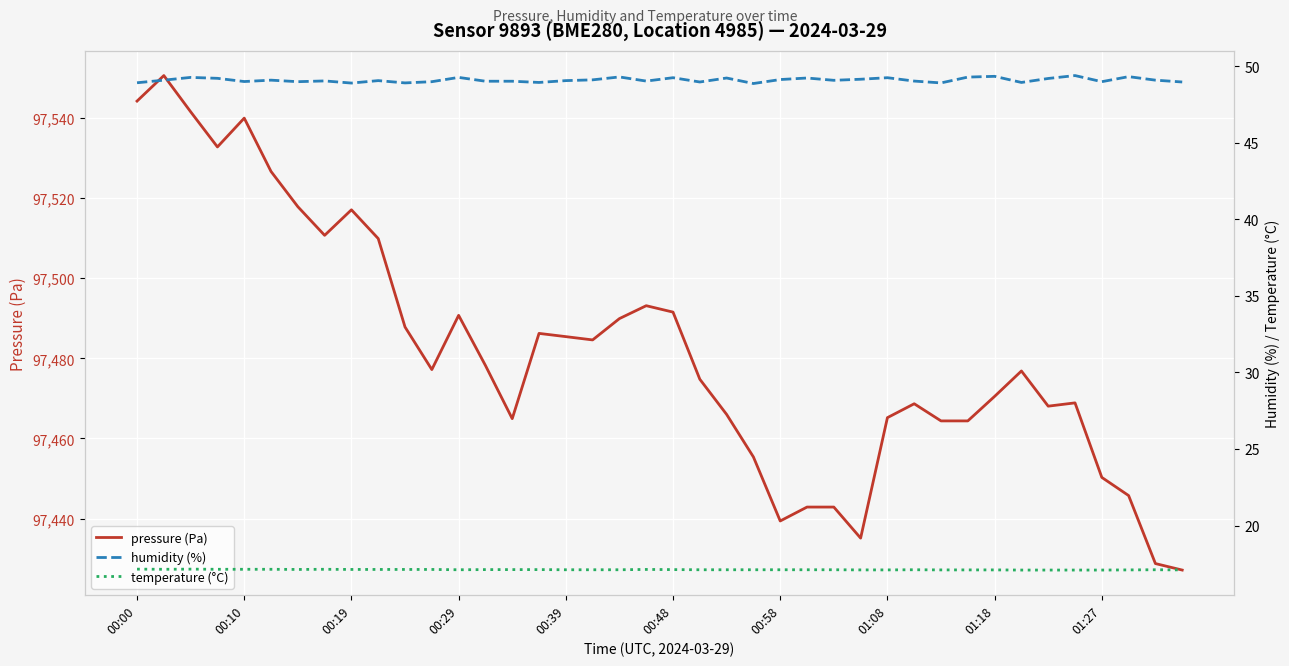

What is the greatest value displayed?

97550.6